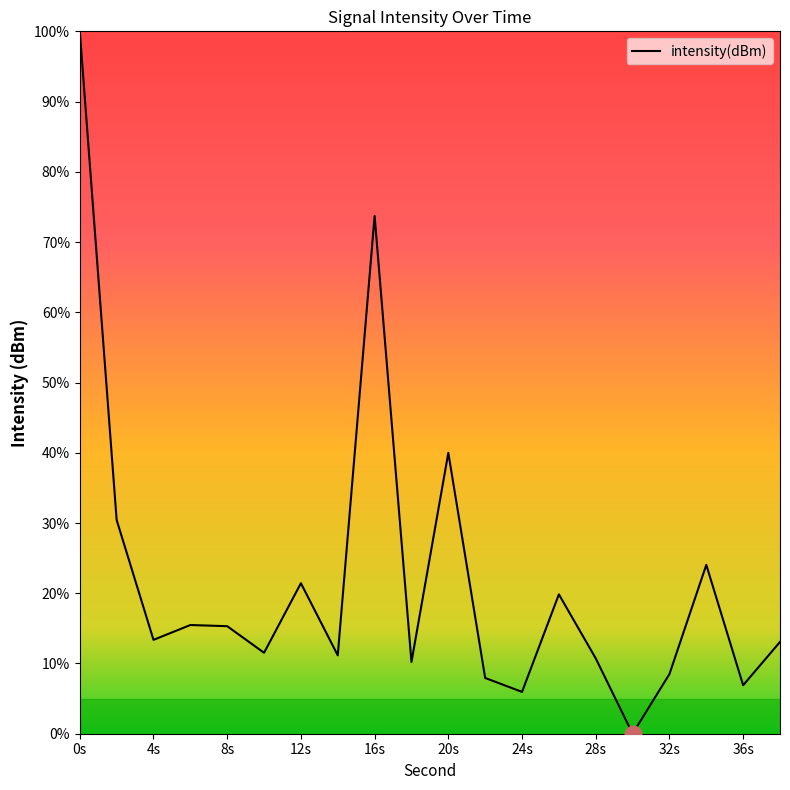

What is the greatest value displayed?

100.0